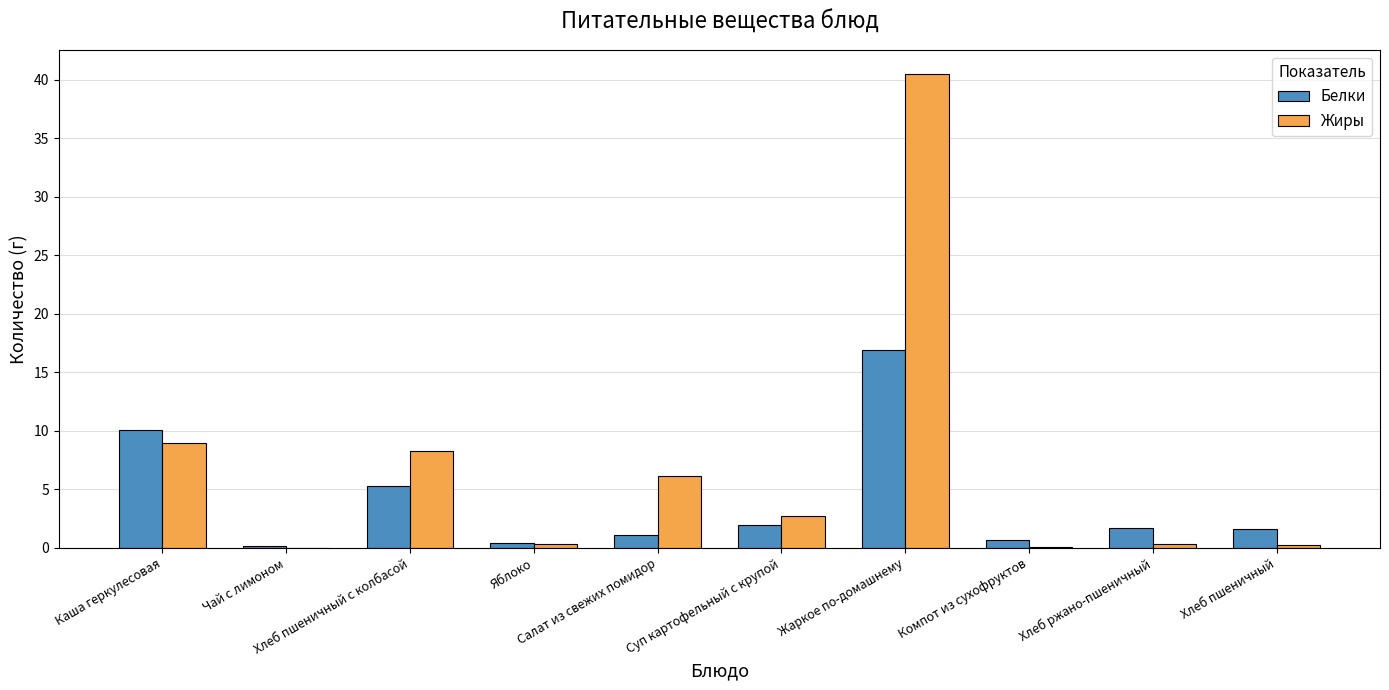

Are the bars horizontal?

No